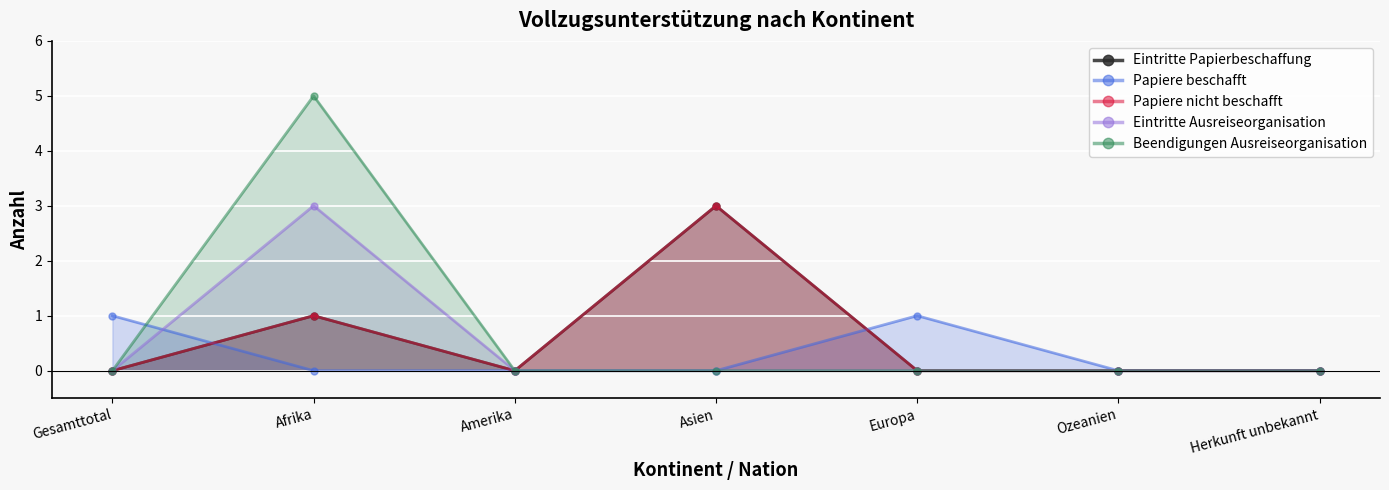

True or false: Papiere beschafft has more than 0 points higher than both neighbors.

True